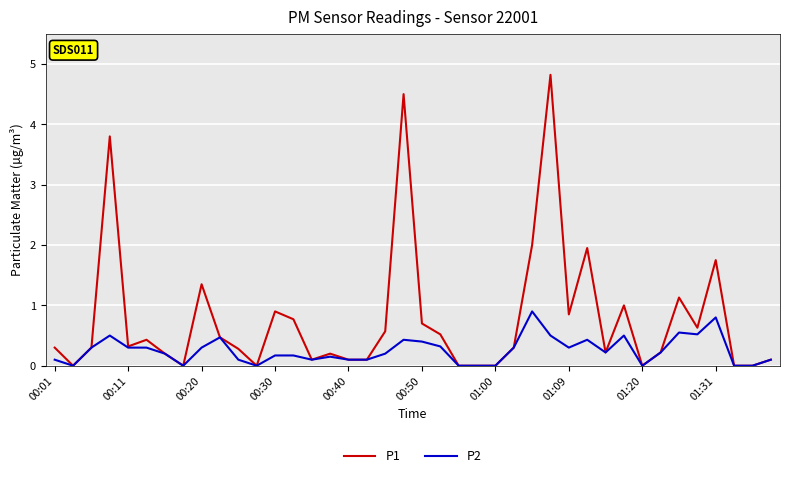

Which series has the widest spread of values?

P1